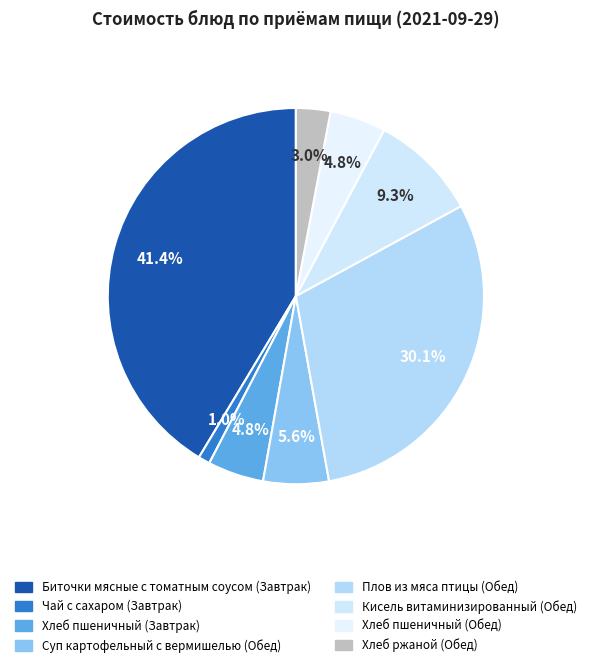

Which category has the smallest portion of the pie?

Чай с сахаром (Завтрак)